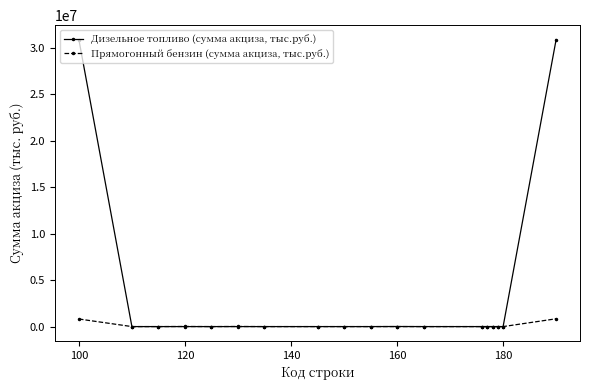

Rank the series by their maximum value, from lowest to highest.

Прямогонный бензин (сумма акциза, тыс.руб.), Дизельное топливо (сумма акциза, тыс.руб.)